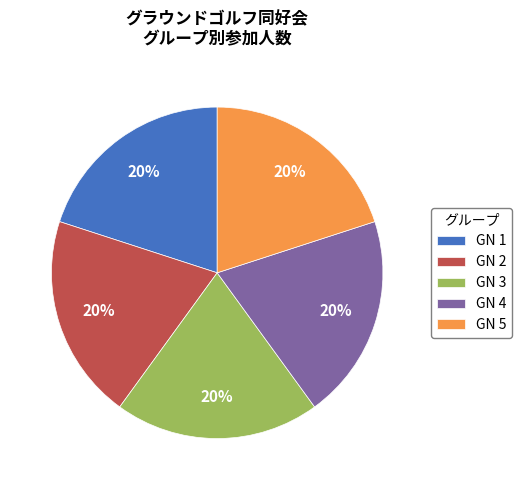

To the nearest percent, what is the difference between the largest and smallest slice percentages?

0%